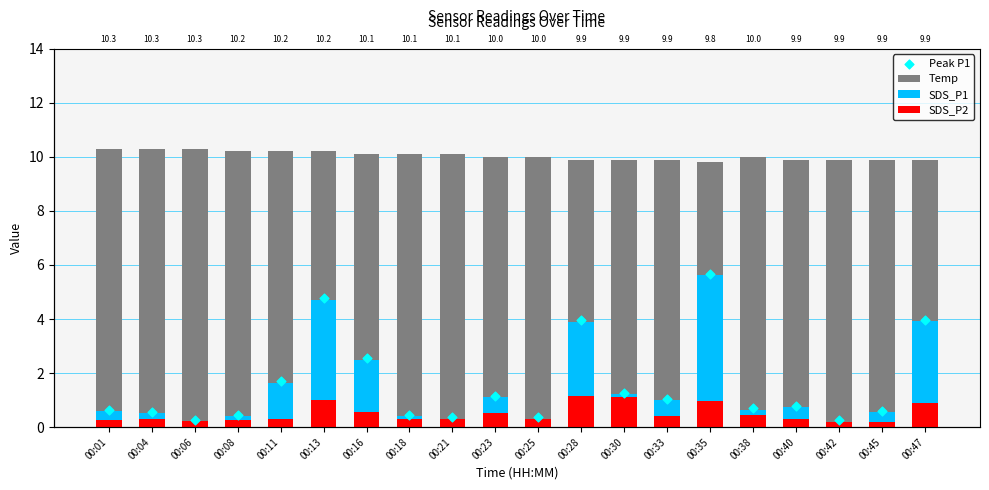

Which series has the largest total across all categories?

Temp